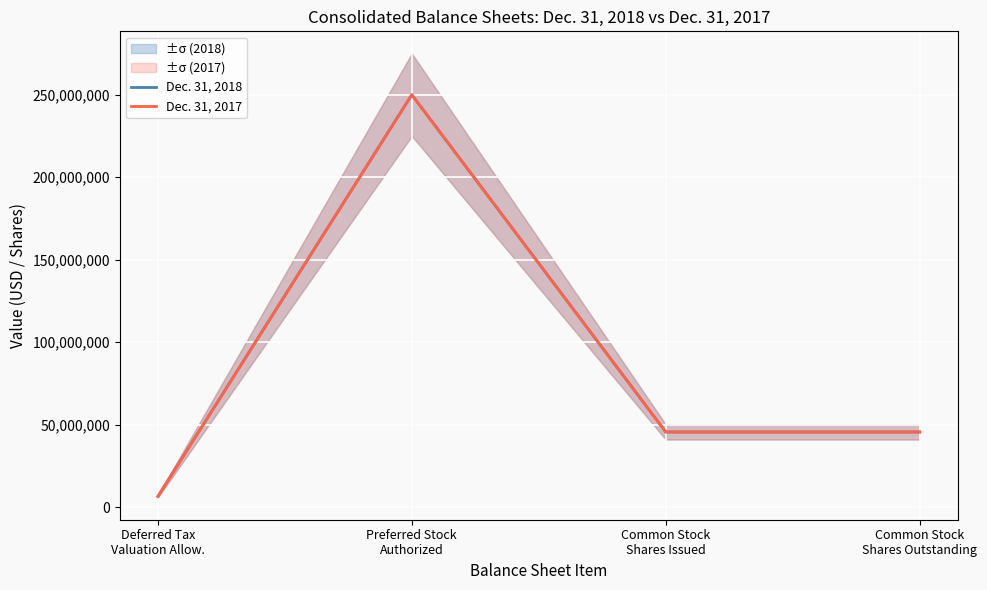

At which label is Dec. 31, 2017 closest to 128253500?

Common Stock
Shares Issued